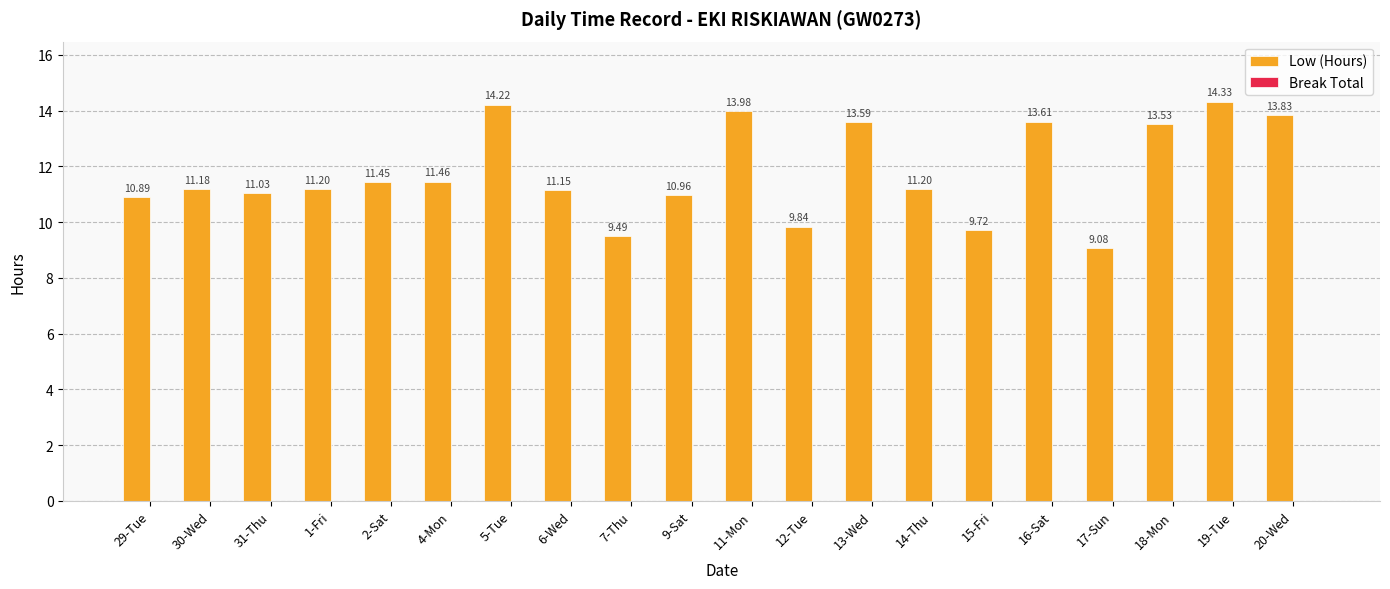

What is the average value?

11.8